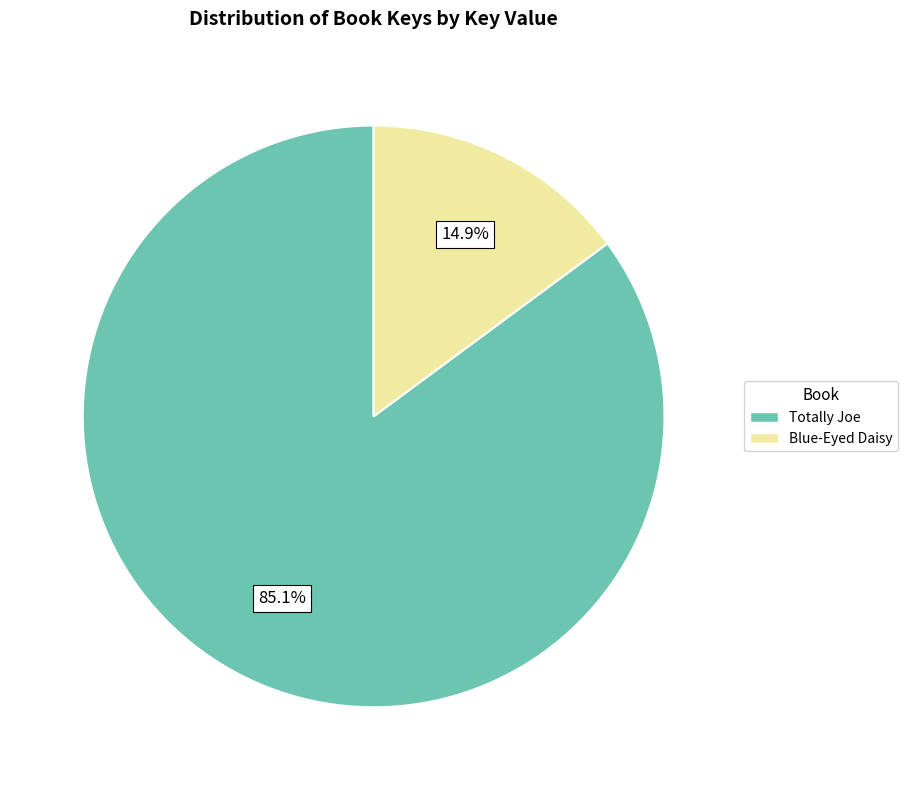

To the nearest percent, what portion does Blue-Eyed Daisy represent?

15%